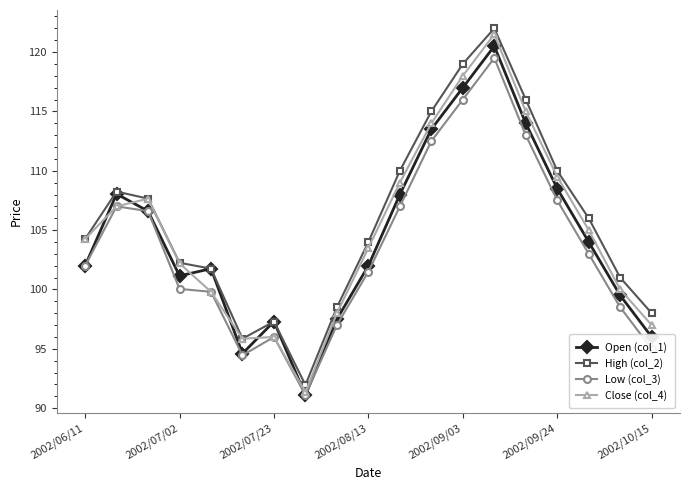

At how many categories does at least one series exceed 94?

18